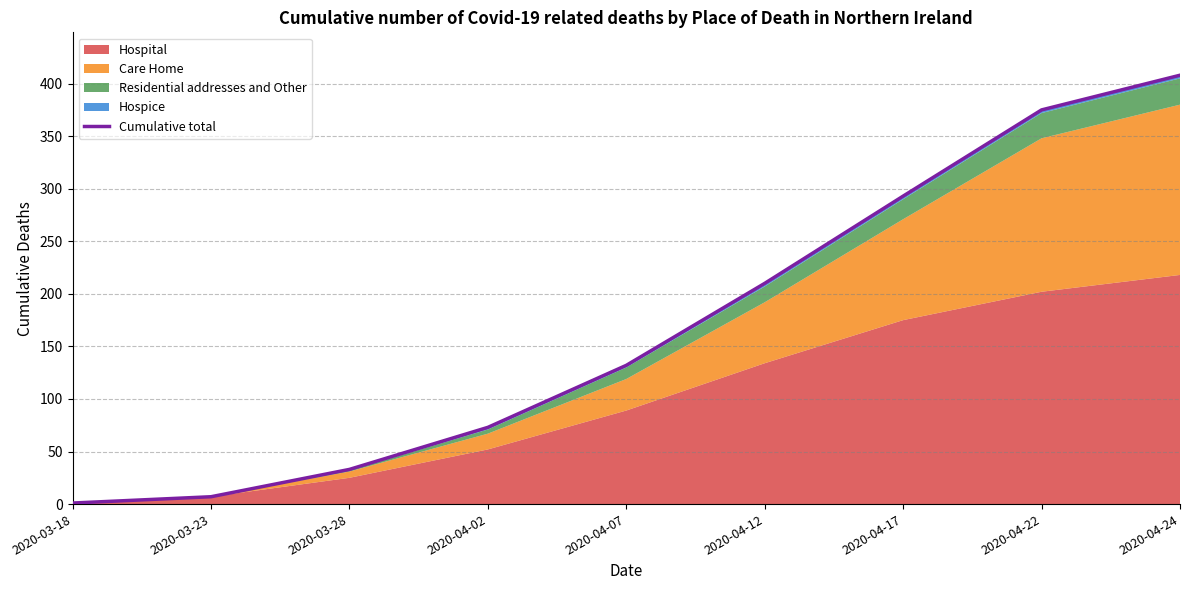

At which label does the data first exceed 132?

2020-04-12